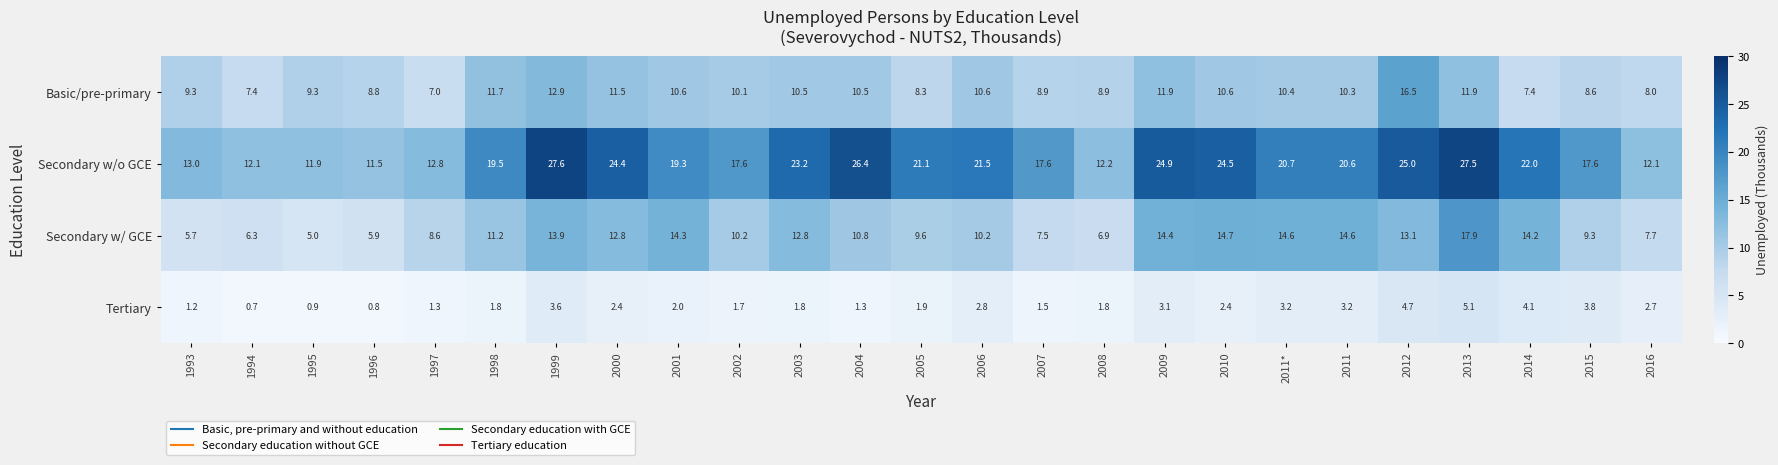

What is the total value across all series at 2006?

45.1